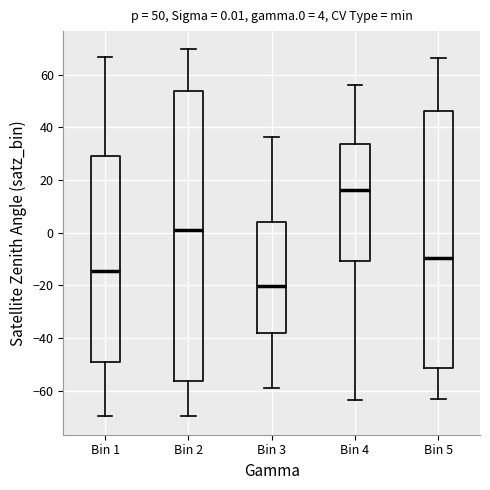

Which box's median line is the highest?

Bin 4